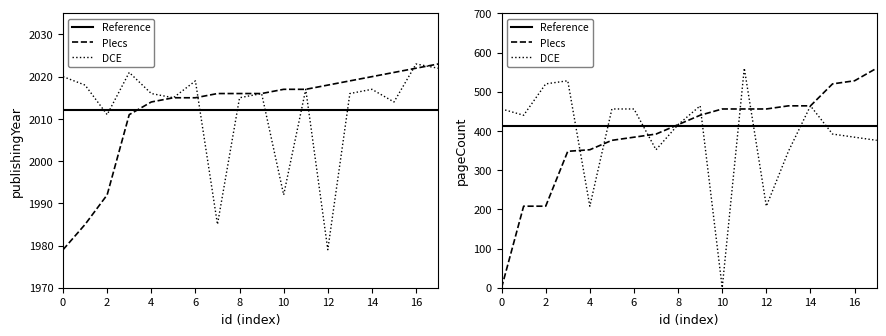

Which series has the largest range (max minus min)?

Plecs